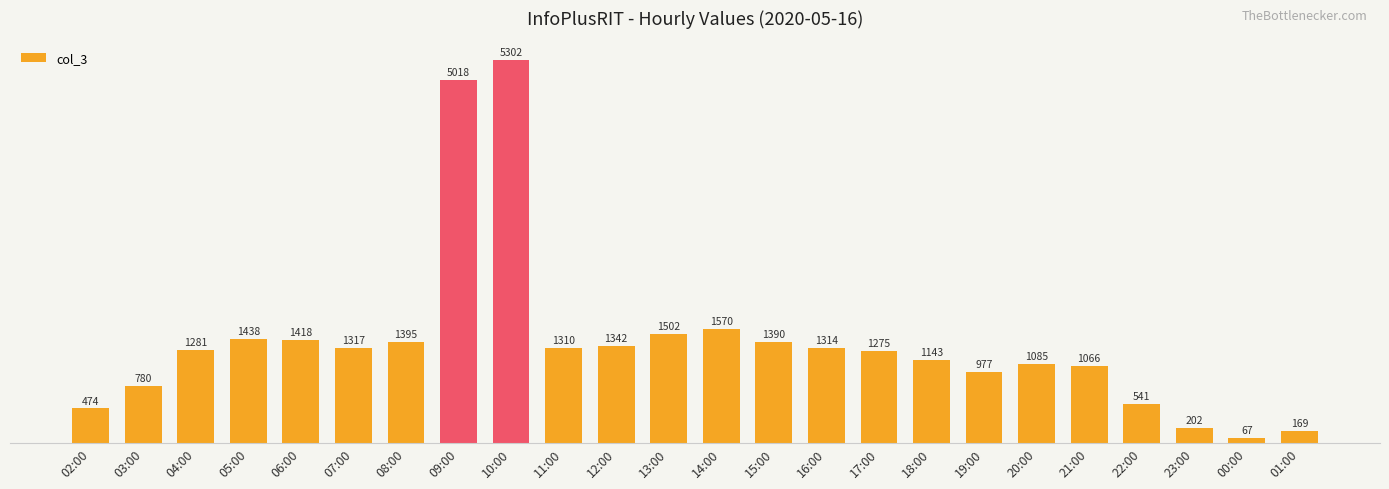

What is the difference between the second highest and second lowest values?

4849